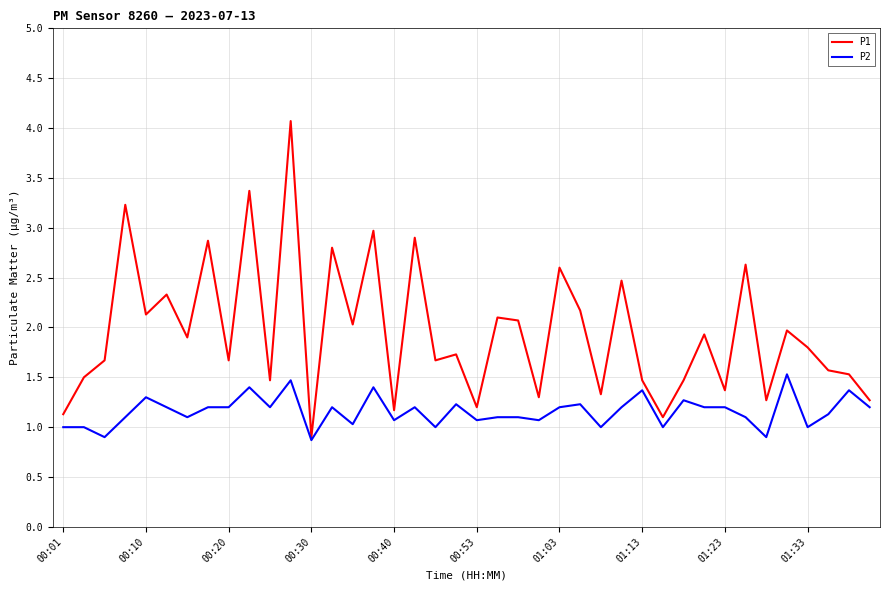

Which series has the largest range (max minus min)?

P1